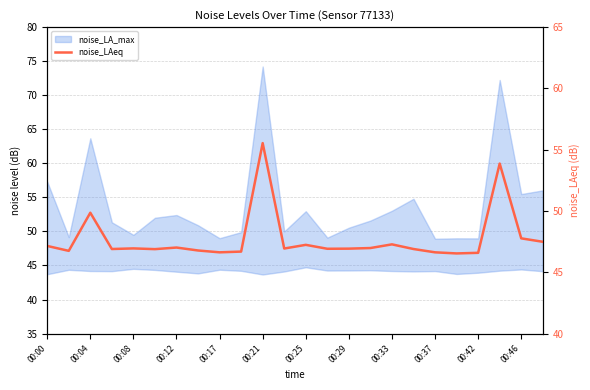

How many points are lower than both their immediate neighbors (excluding endpoints)?

7